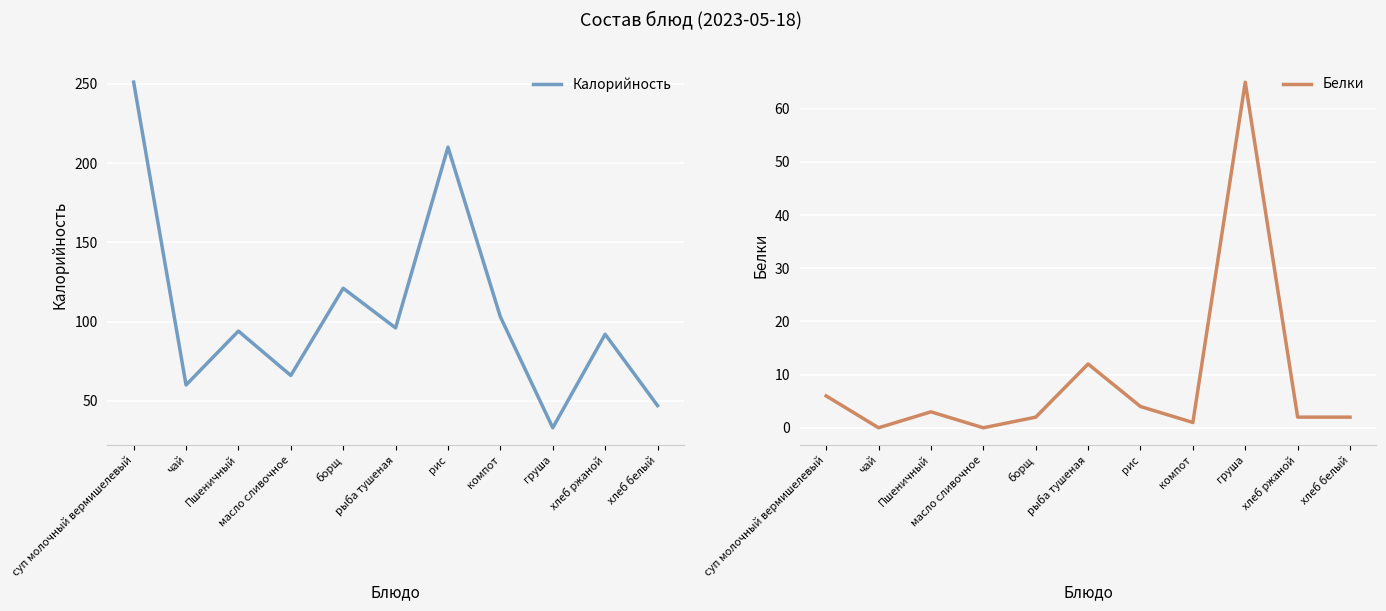

What is the difference between the Белки values at суп молочный вермишелевый and хлеб ржаной?

4